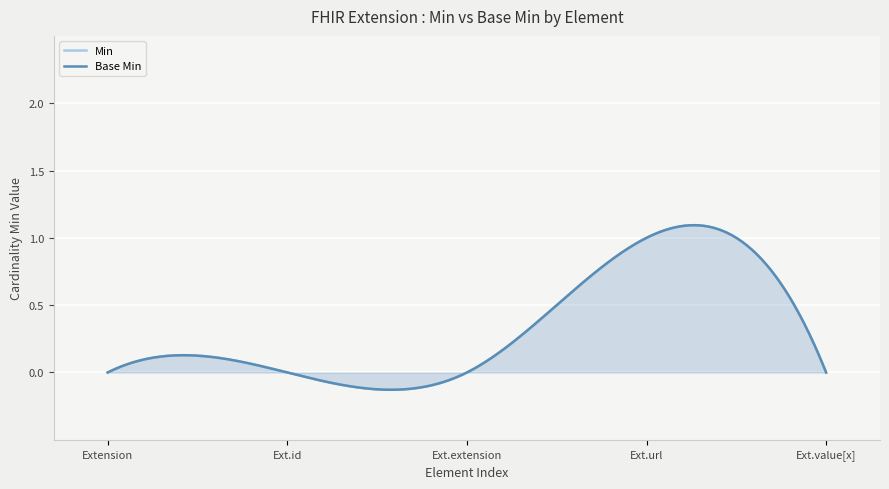

Which series has the largest total across all categories?

Min